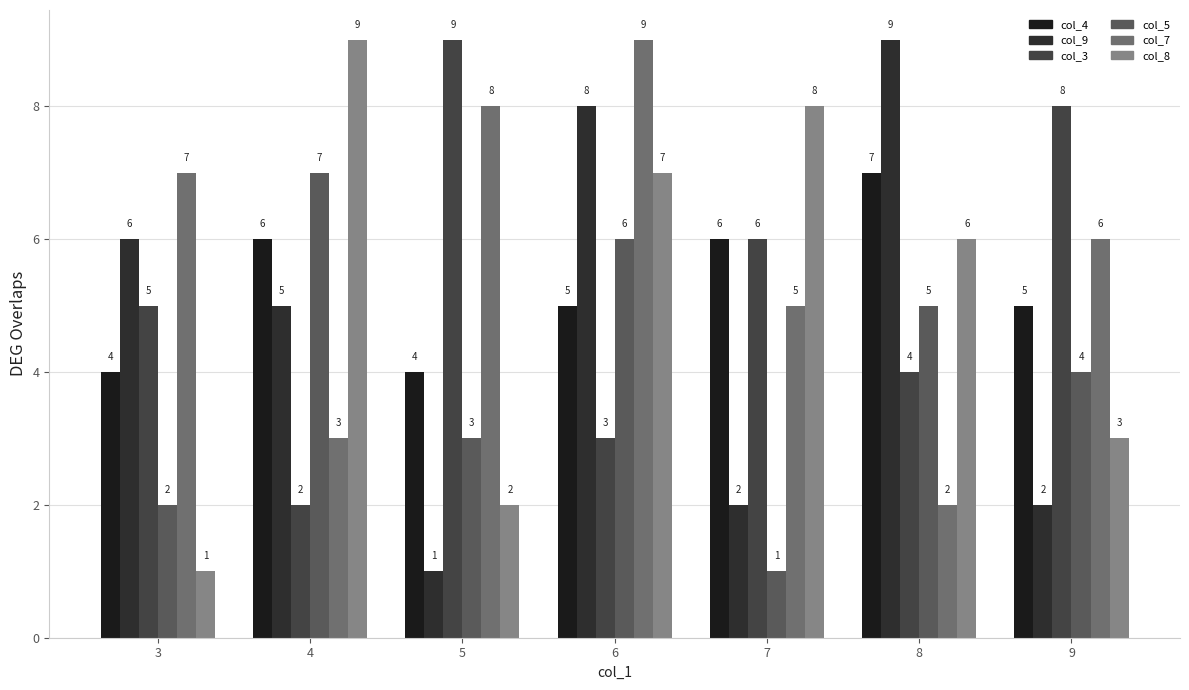

How many bars are there in total?

42